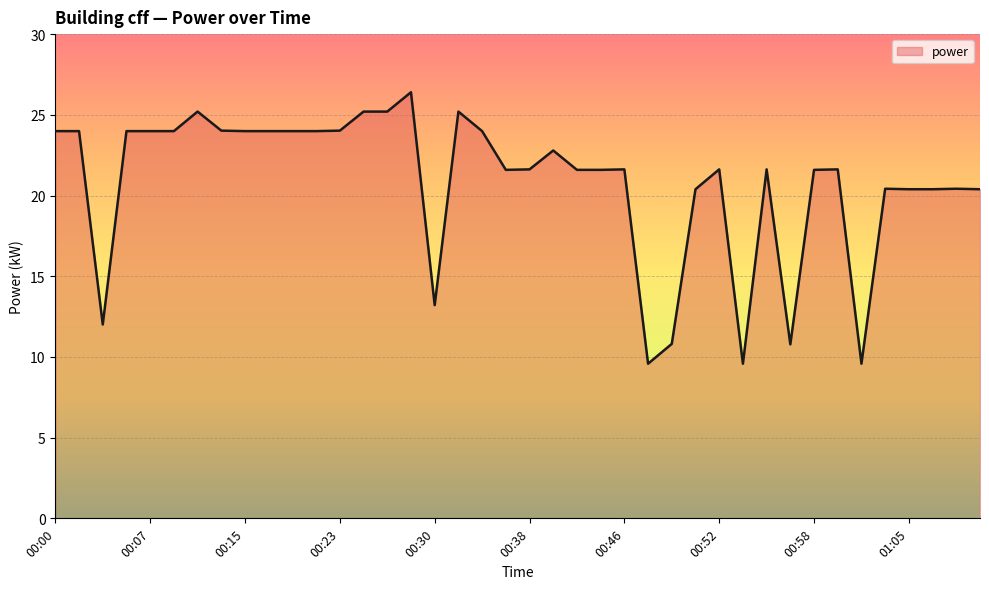

What is the difference between the maximum and minimum values?

16.8